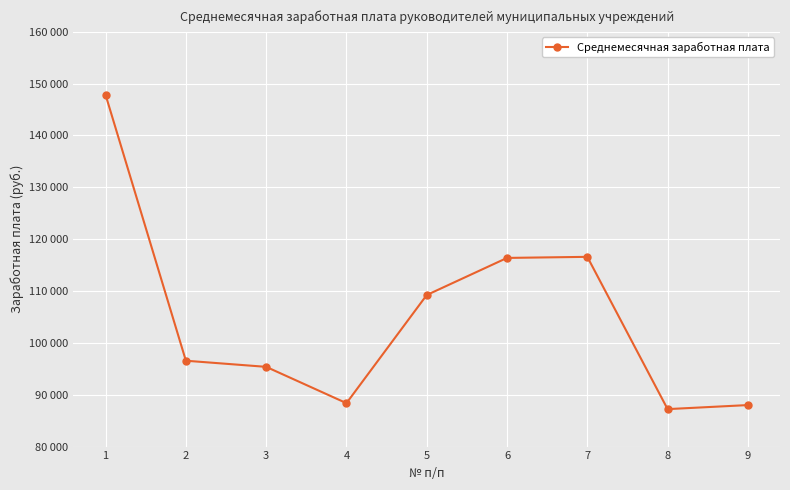

Approximately how many times larger is the value at 7 compared to 4?

1.3